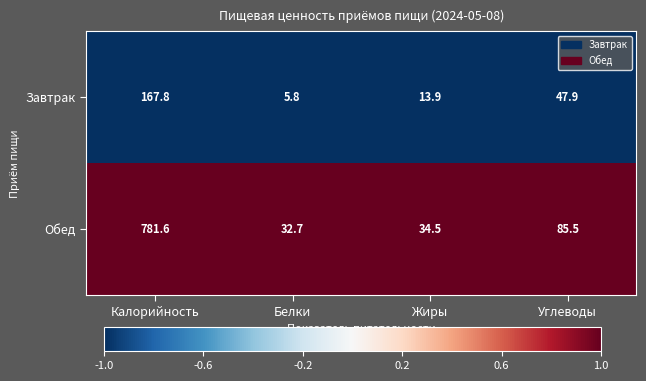

Between Белки and Жиры, which series saw the biggest shift?

Завтрак